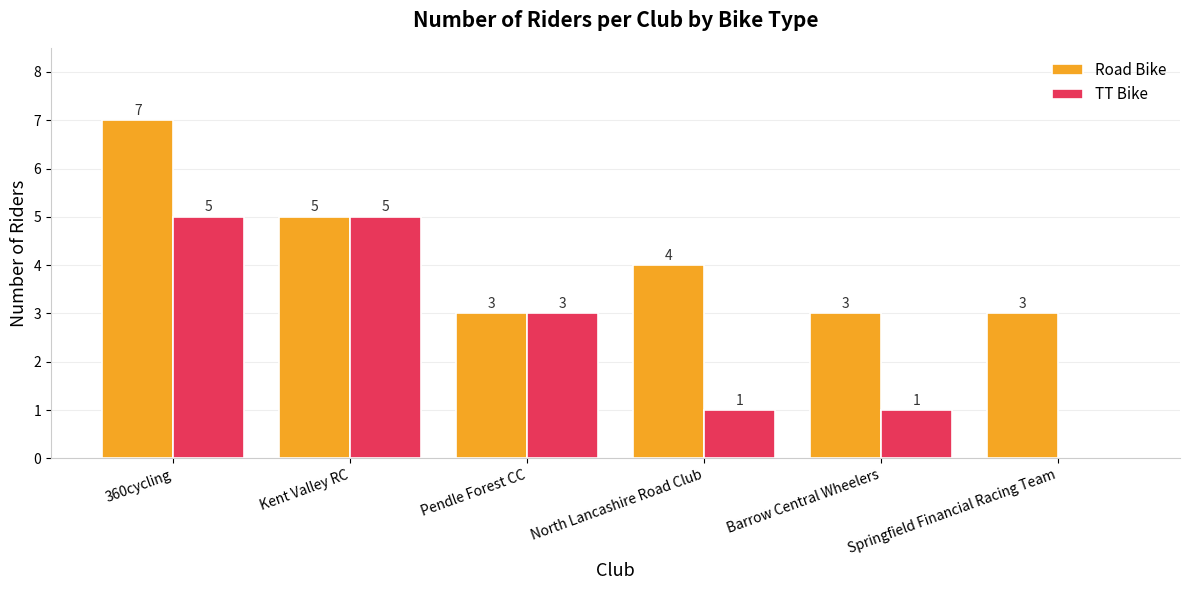

At which category is the sum across all series the highest?

360cycling